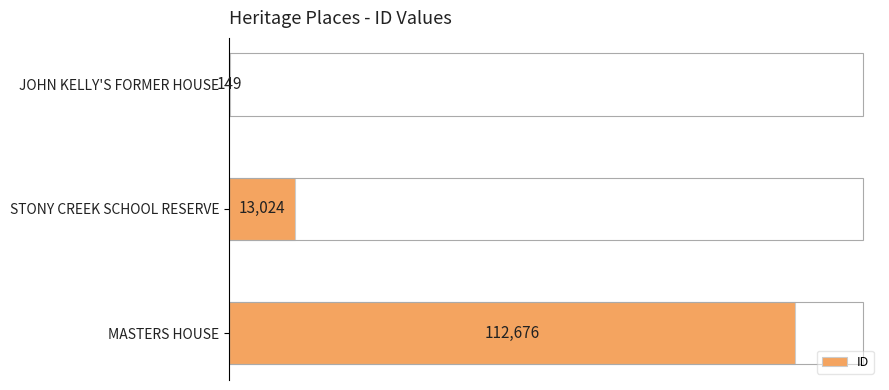

How many values are between 149 and 112676?

3